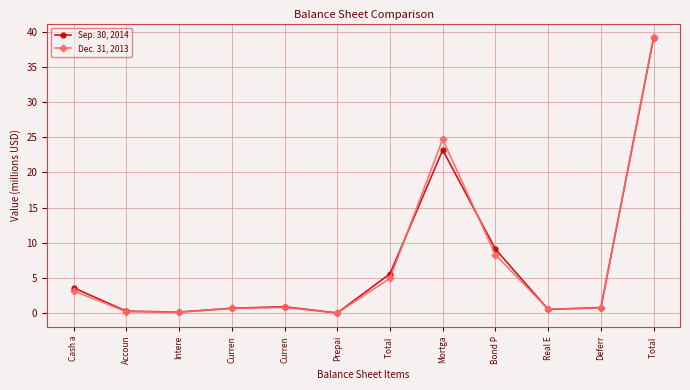

What are all the series names shown in the legend?

Sep. 30, 2014, Dec. 31, 2013